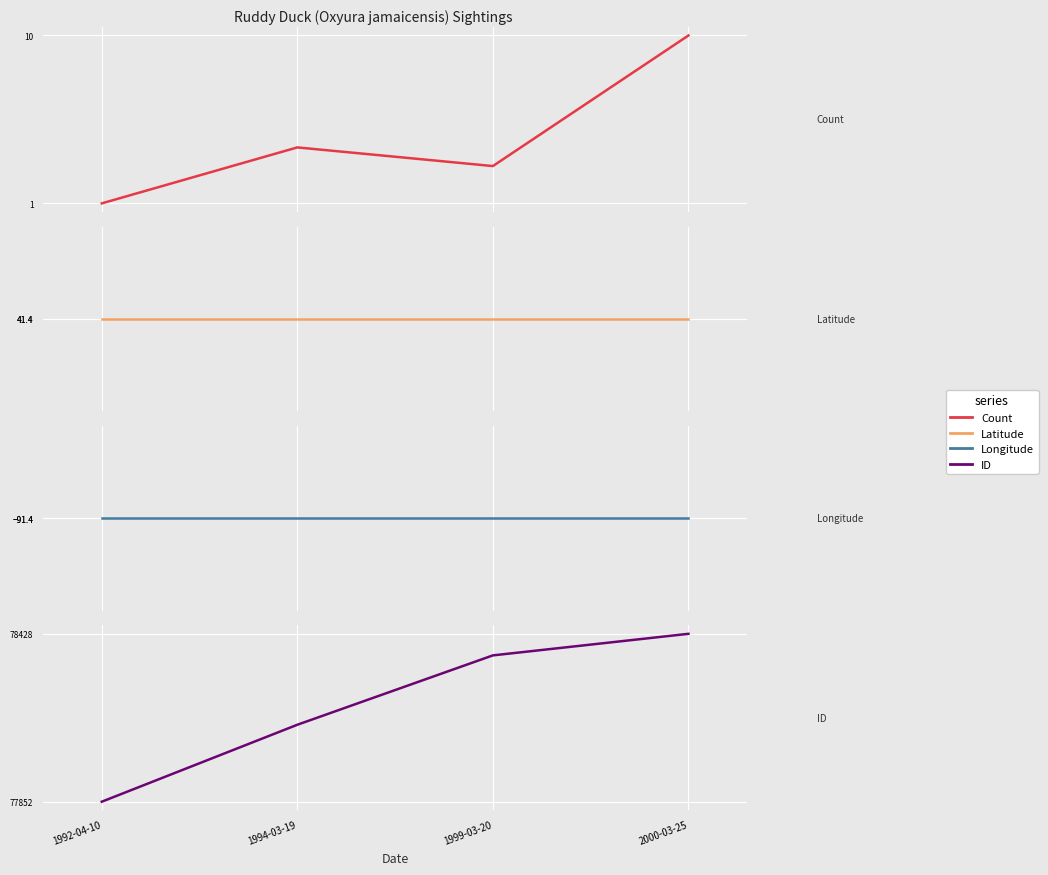

What is the total value across all series at 2000-03-25?

78388.0